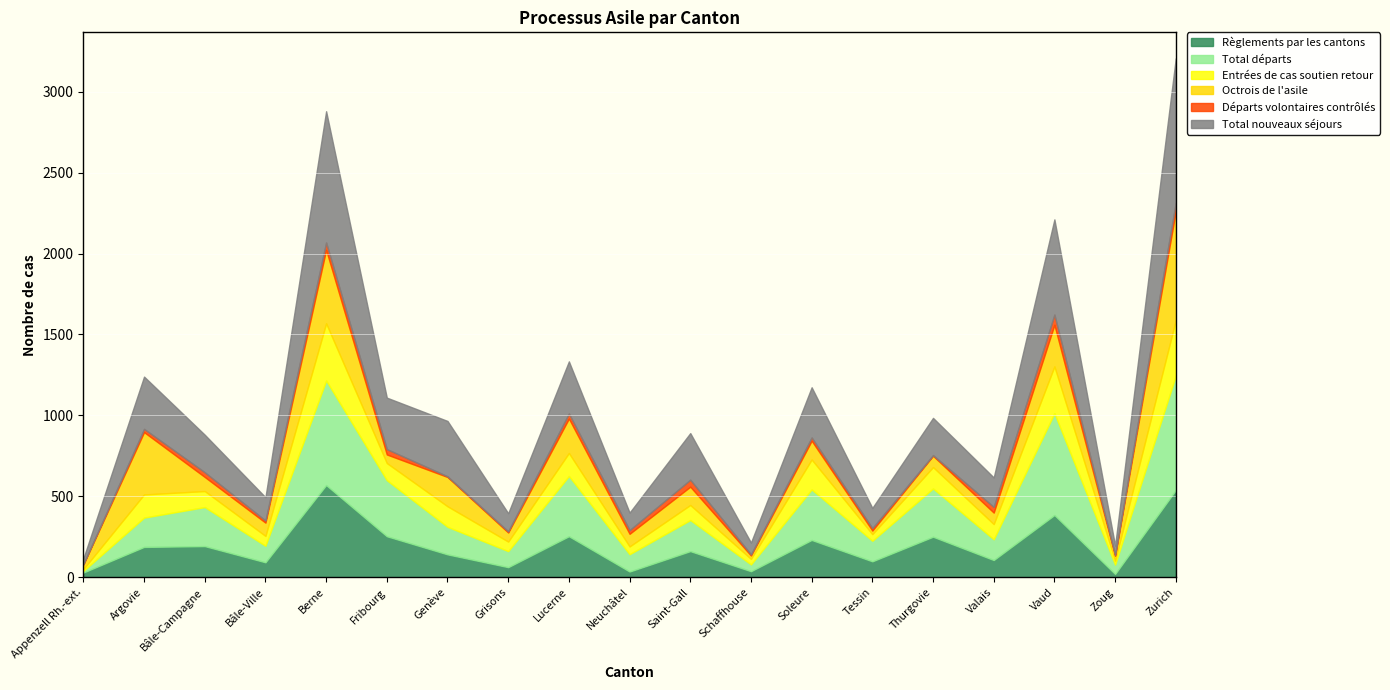

What is the sum of the Total nouveaux séjours values at Bâle-Campagne and Soleure?

542